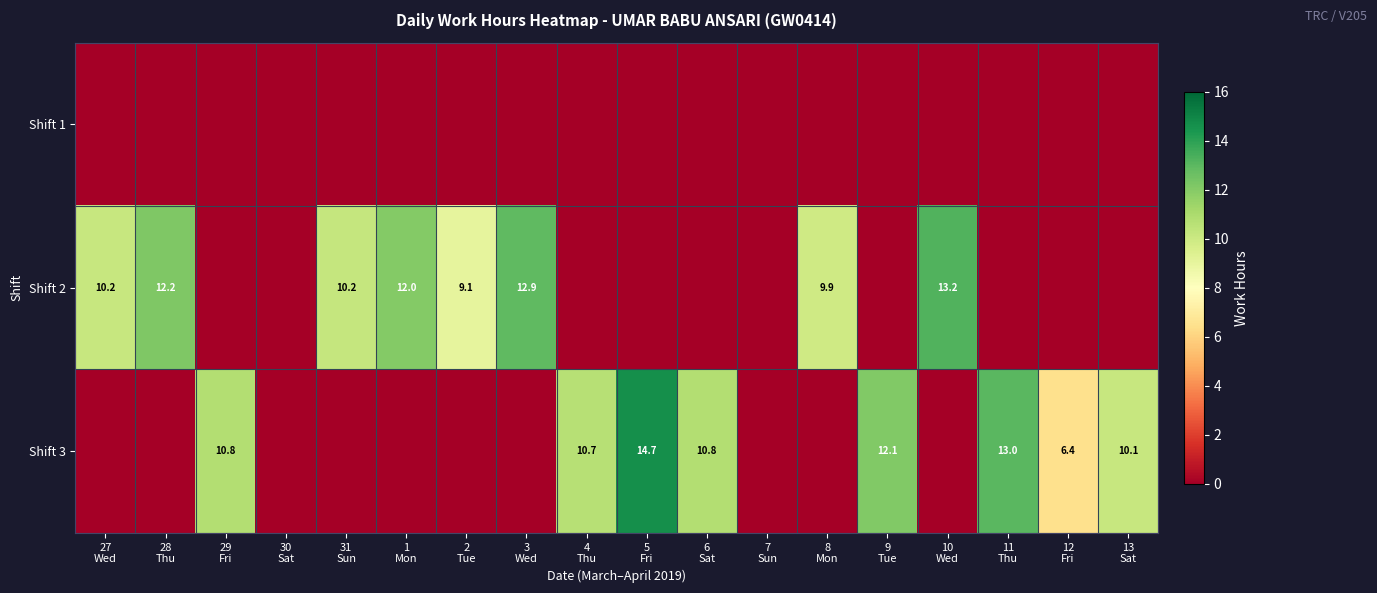

Rank the categories by Shift 3 value from highest to lowest.

5 Fri, 11 Thu, 9 Tue, 29 Fri, 6 Sat, 4 Thu, 13 Sat, 12 Fri, 27 Wed, 28 Thu, 30 Sat, 31 Sun, 1 Mon, 2 Tue, 3 Wed, 7 Sun, 8 Mon, 10 Wed